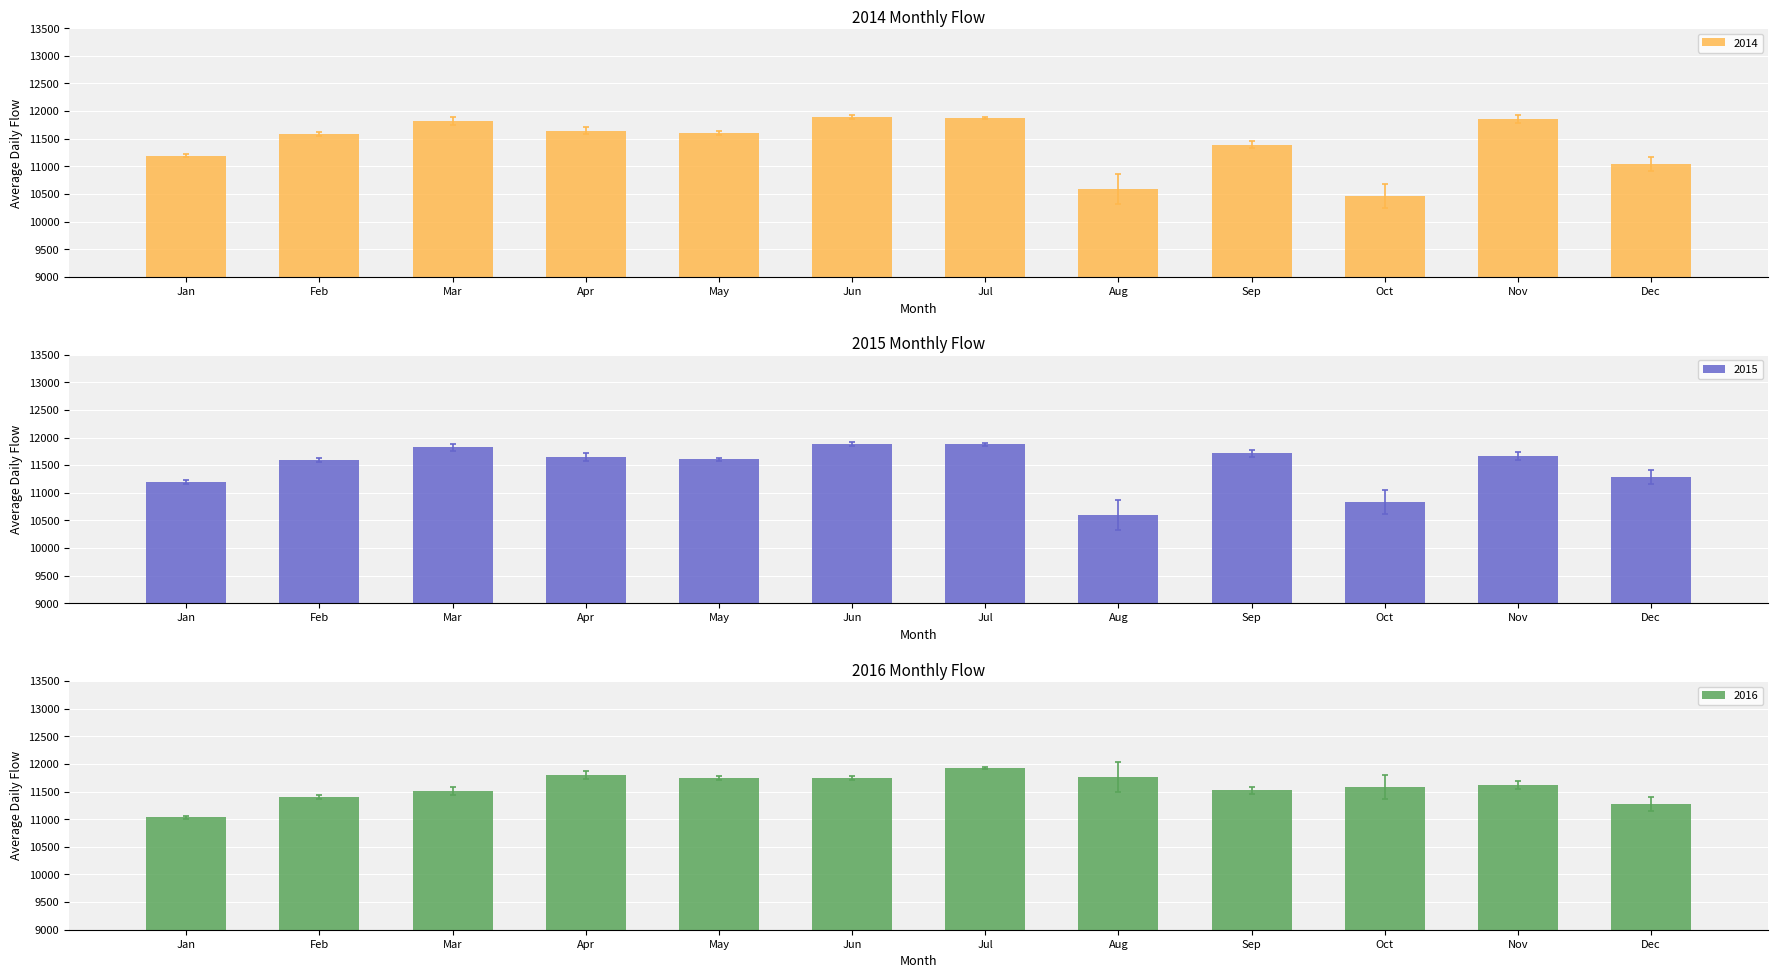

Reading left to right, list all the values displayed in this chart.

2014: 11195	11589	11823	11647	11604	11888	11876	10594	11392	10462	11855	11040
2015: 11195	11589	11823	11647	11604	11888	11876	10594	11713	10828	11672	11287
2016: 11032	11398	11508	11797	11745	11741	11924	11760	11525	11580	11614	11271